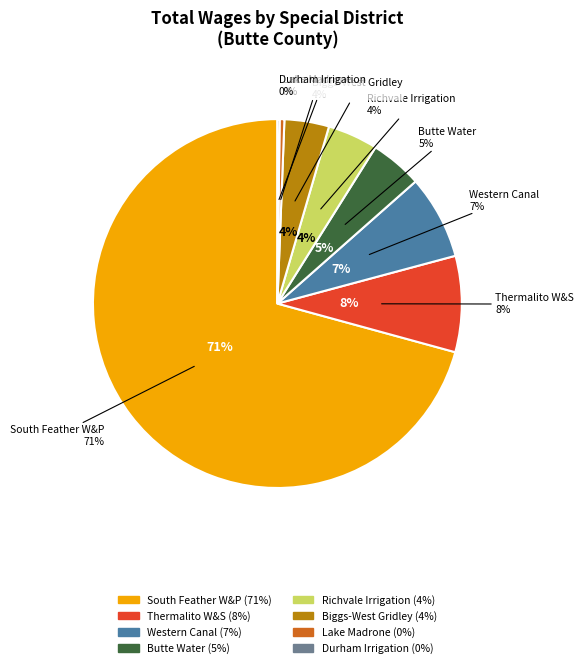

How many slices are in this pie chart?

8